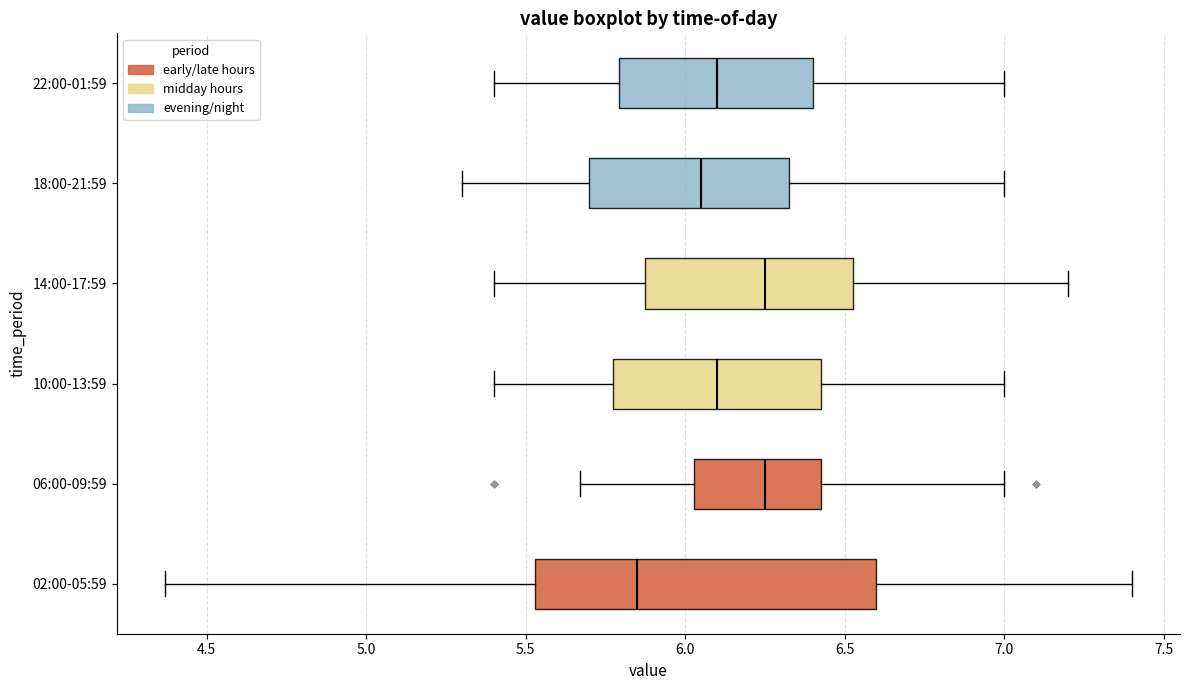

Reading bottom to top, transcribe this box plot: for each box, give where its median line is, the range the box spans, and where its two whiskers end, as read against the x-axis. The values are not printed on the chart, so give them approximately, as read against the axis.

02:00-05:59: median 5.85, box 5.55 to 6.60, whiskers 4.35 to 7.40
06:00-09:59: median 6.25, box 6.05 to 6.45, whiskers 5.65 to 7.00
10:00-13:59: median 6.10, box 5.80 to 6.45, whiskers 5.40 to 7.00
14:00-17:59: median 6.25, box 5.90 to 6.55, whiskers 5.40 to 7.20
18:00-21:59: median 6.05, box 5.70 to 6.35, whiskers 5.30 to 7.00
22:00-01:59: median 6.10, box 5.80 to 6.40, whiskers 5.40 to 7.00